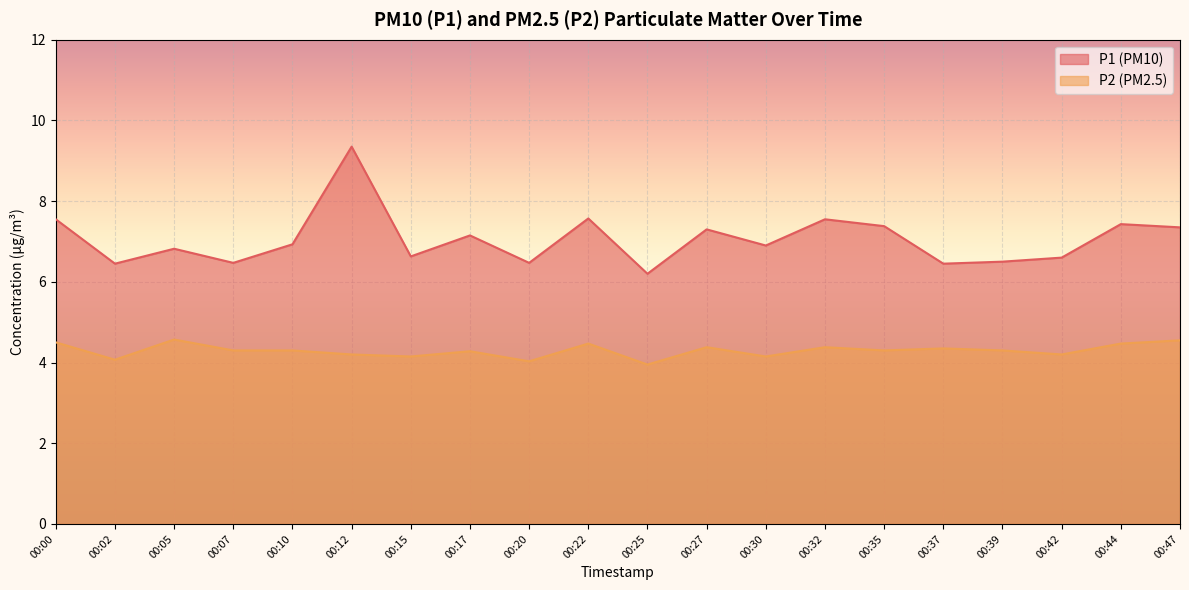

Is the value of P2 at 00:05 greater than the value of P1 at 00:20?

No